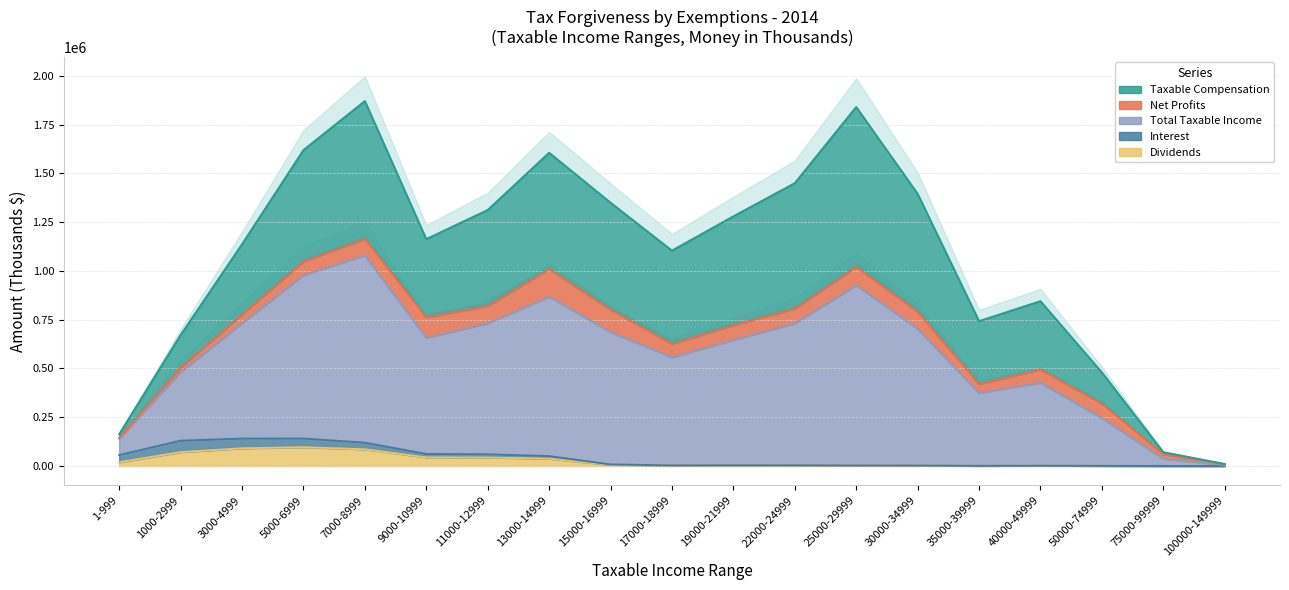

What value does the Interest series have at 11000-12999, to the nearest 50?

16350